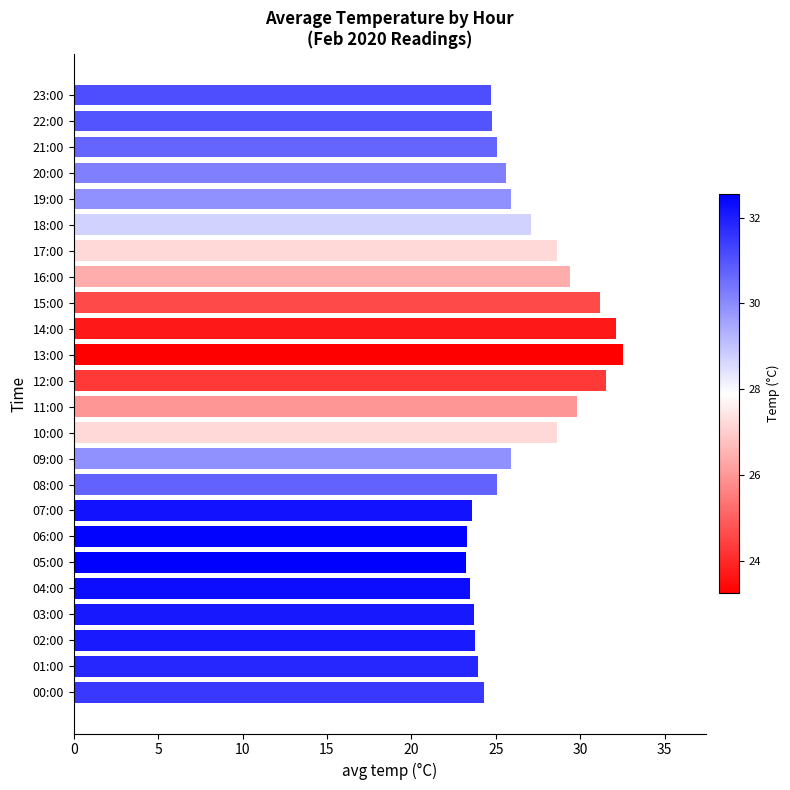

Which has a higher value, 03:00 or 17:00?

17:00